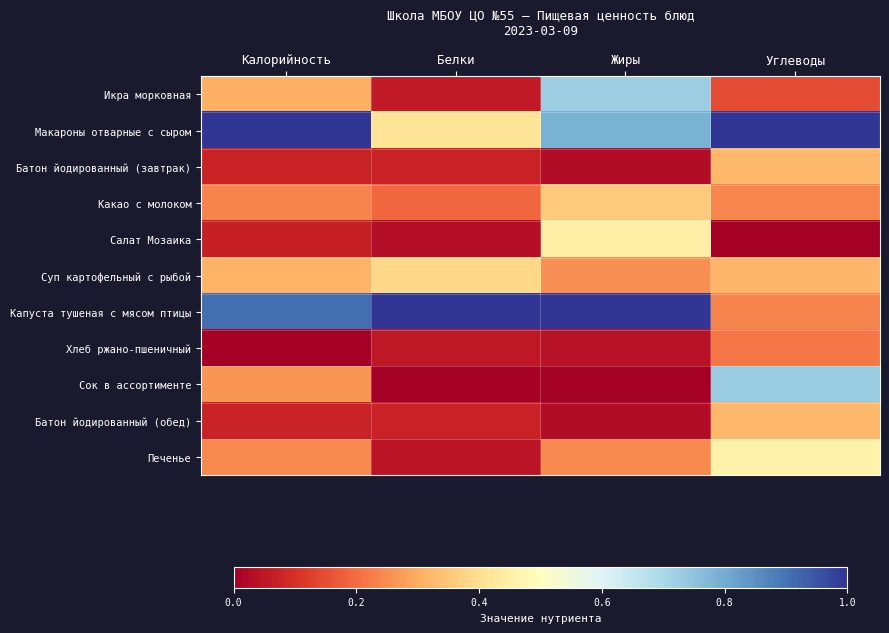

Between Жиры and Углеводы, which is larger?

Жиры